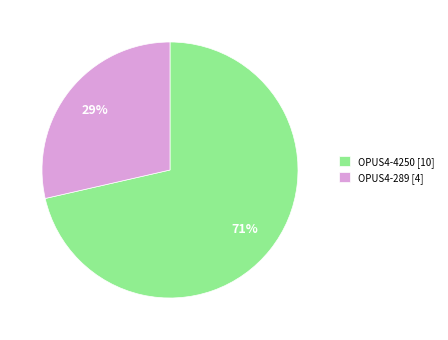

True or false: OPUS4-4250 accounts for 71% of the total.

True